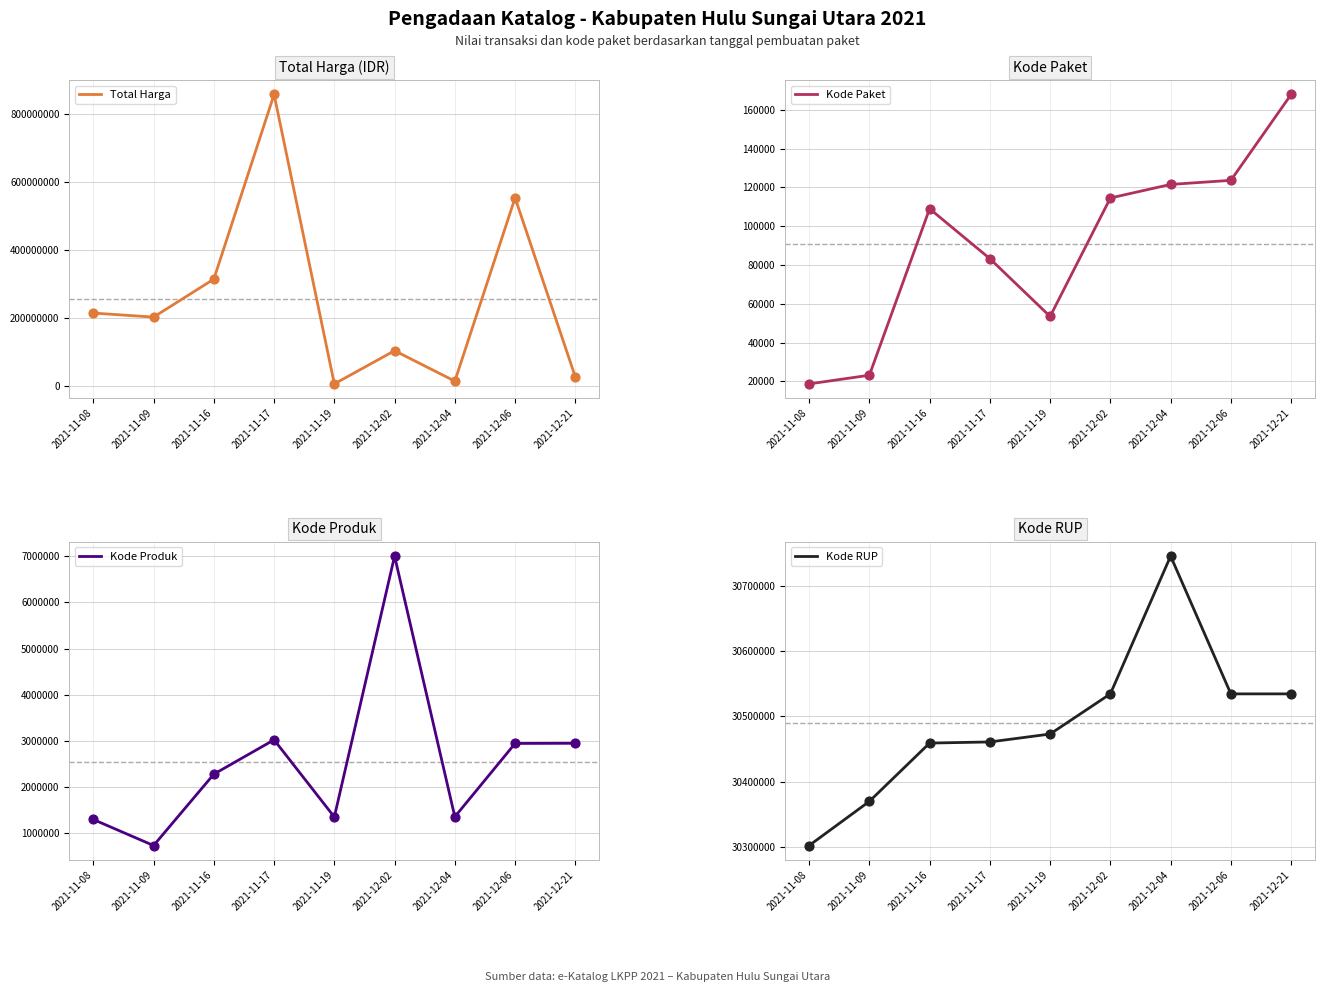

What is the total value across all series at 2021-11-16?

346647869